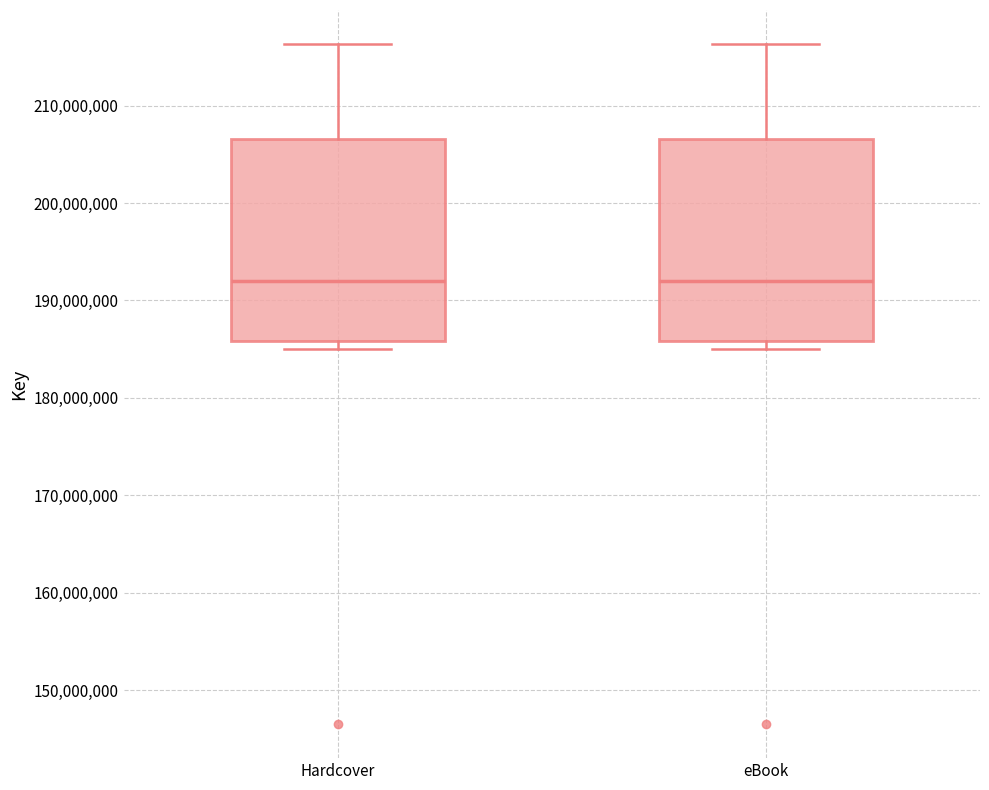

Reading left to right, transcribe this box plot: for each box, give where its median line is, the range the box spans, and where its two whiskers end, as read against the y-axis. The values are not printed on the chart, so give them approximately, as read against the axis.

Hardcover: median 192000000, box 186000000 to 207000000, whiskers 185000000 to 216000000
eBook: median 192000000, box 186000000 to 207000000, whiskers 185000000 to 216000000